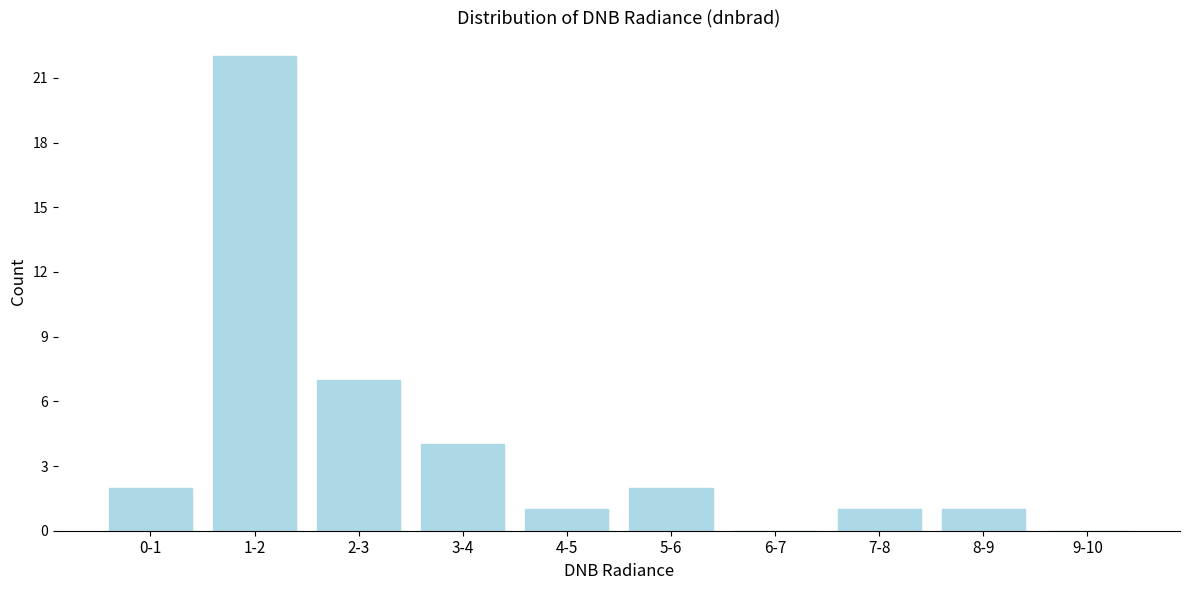

Reading left to right, extract all data points from this chart.

0-1=2	1-2=22	2-3=7	3-4=4	4-5=1	5-6=2	6-7=0	7-8=1	8-9=1	9-10=0